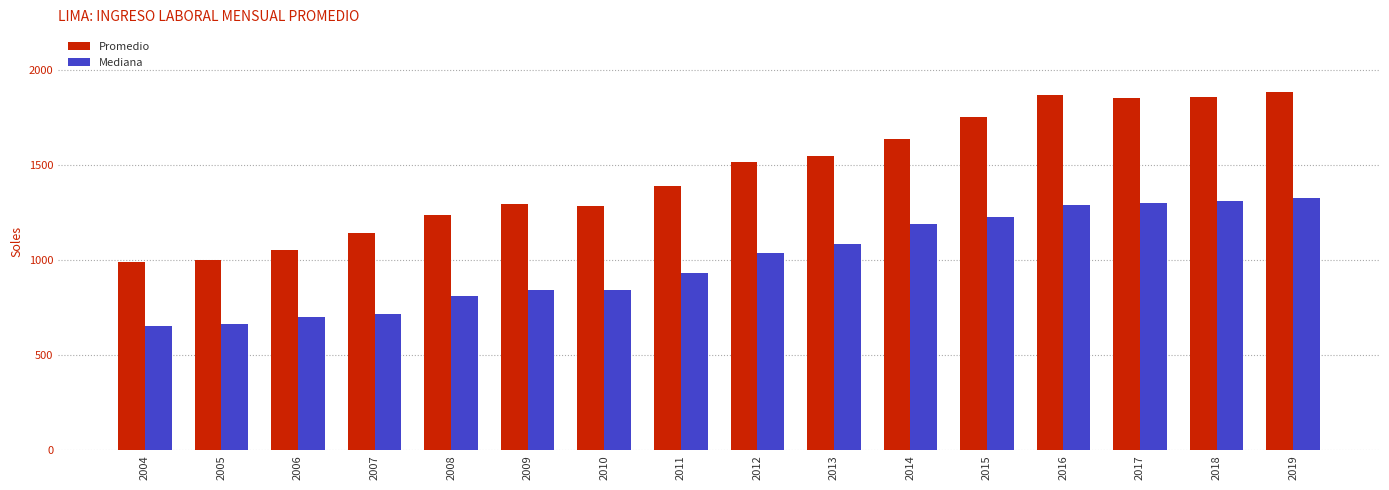

Rank the series at 2010 from lowest to highest value.

Mediana, Promedio